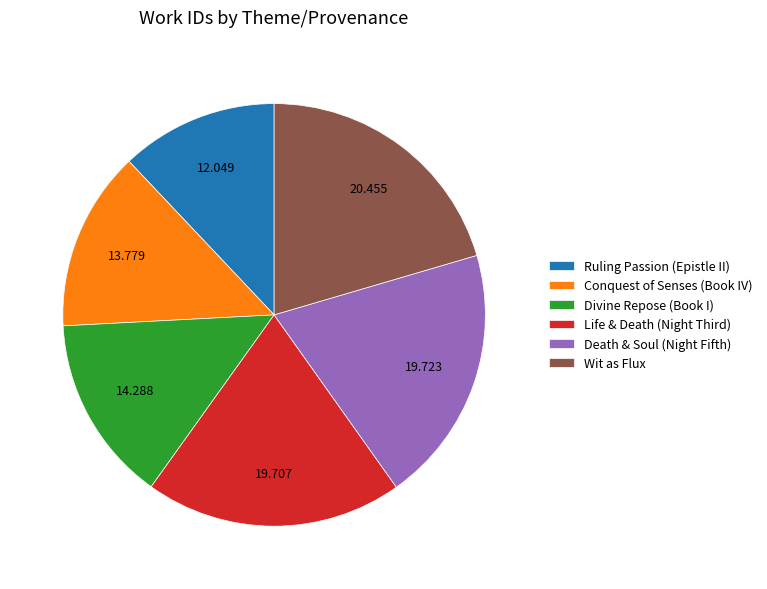

Which slice is the largest?

Wit as Flux